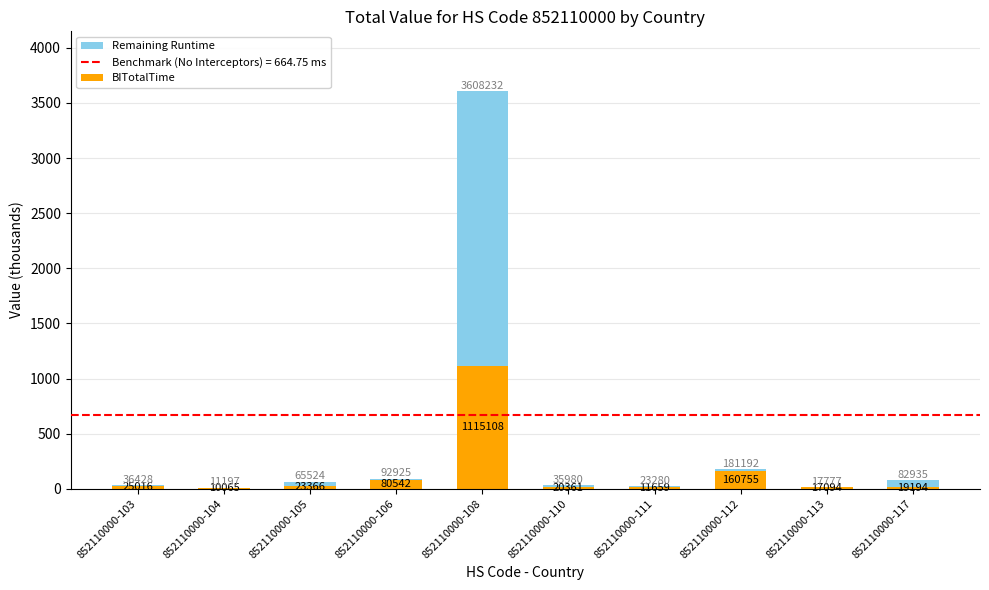

Is it true that BITotalTime equals 15.6 at 852110000-111?

False